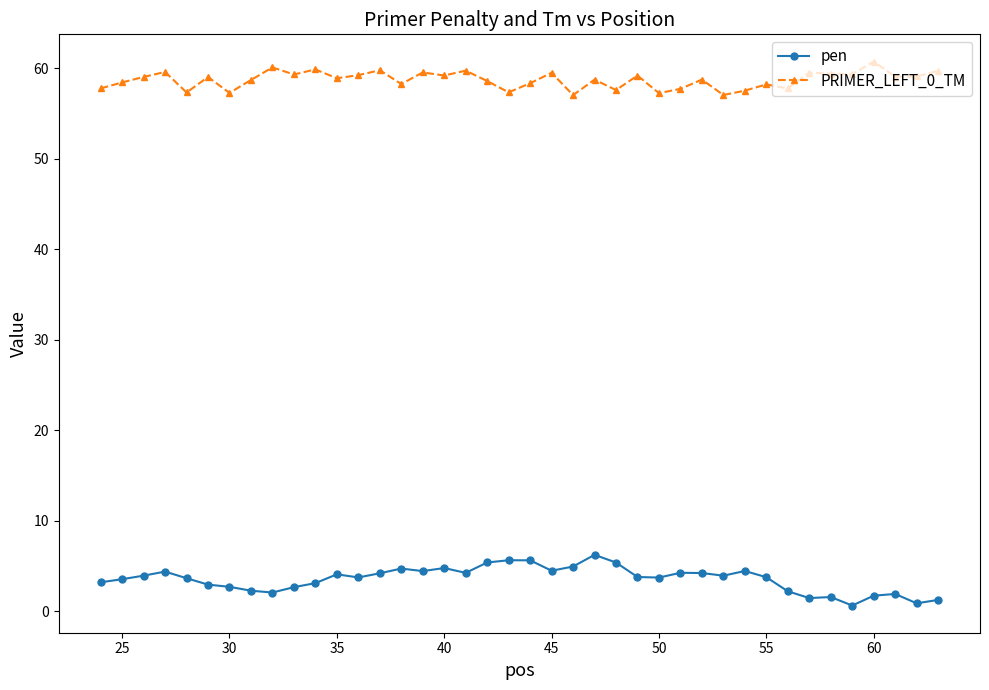

What are all the series names shown in the legend?

pen, PRIMER_LEFT_0_TM